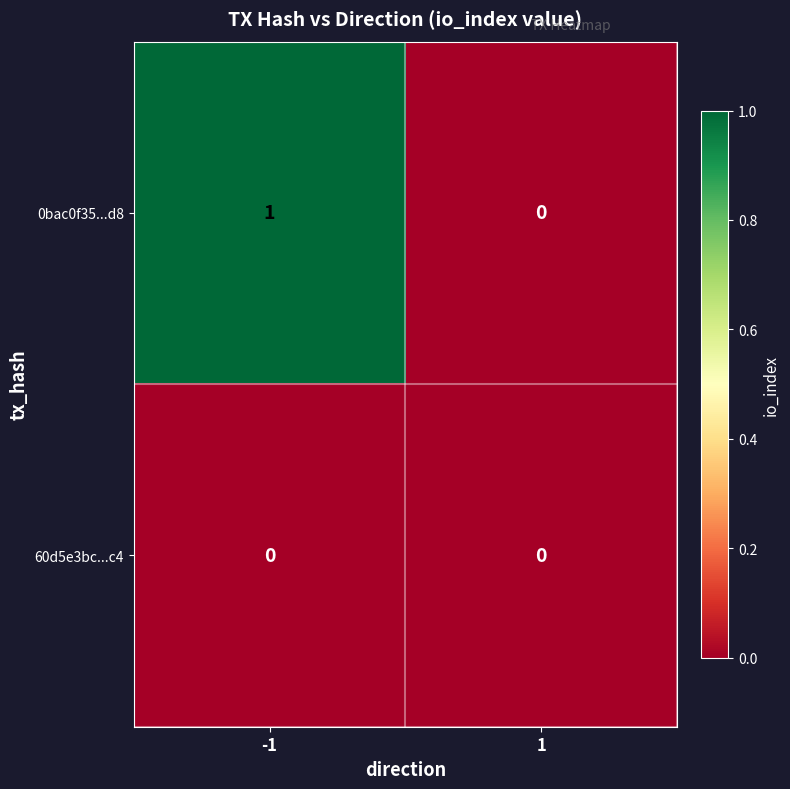

At which category is the sum across all series the highest?

-1